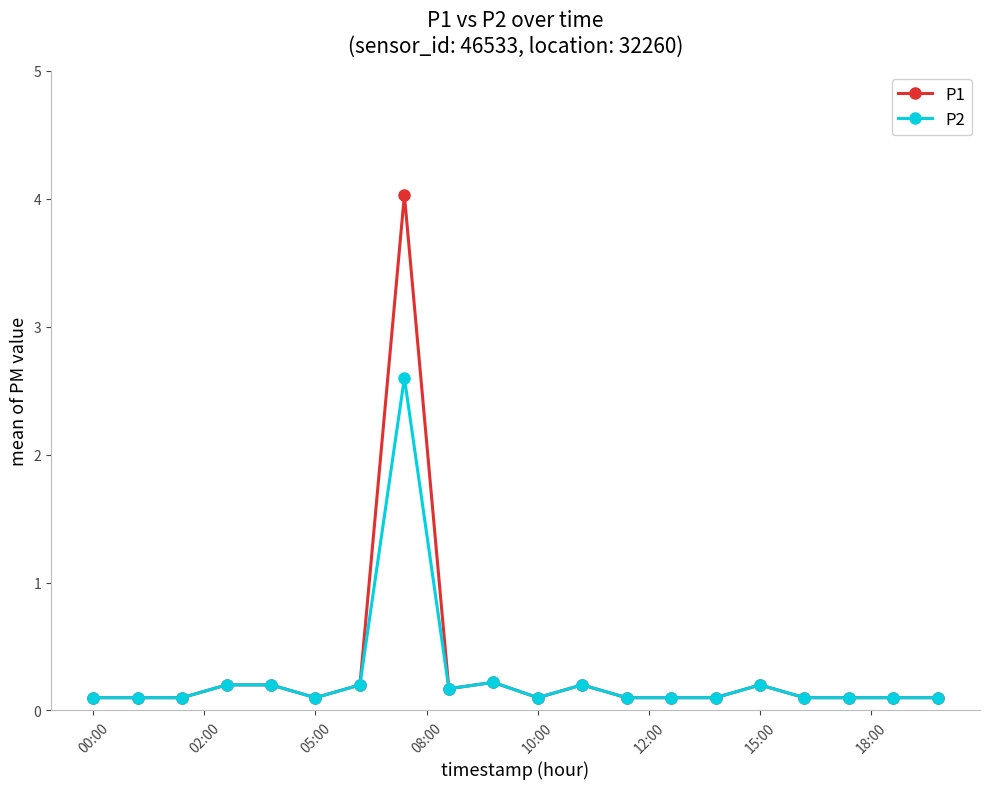

Rank the series by their maximum value, from highest to lowest.

P1, P2